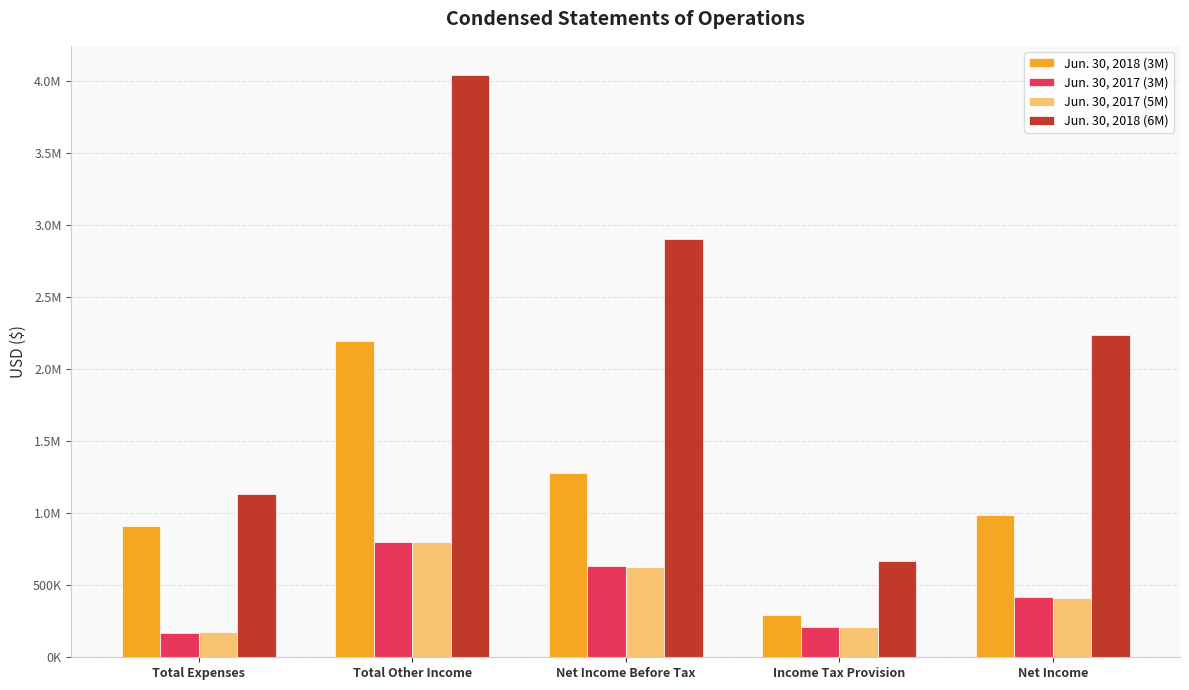

The value of Jun. 30, 2018 (3M) at Total Expenses is 325957. True or false?

False